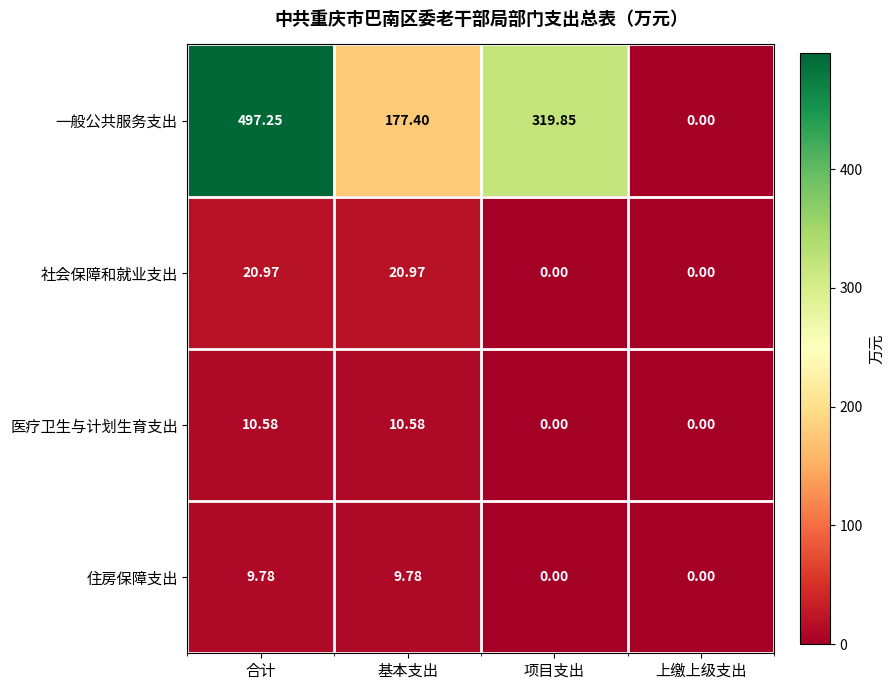

At which label does 一般公共服务支出 first exceed 319?

合计